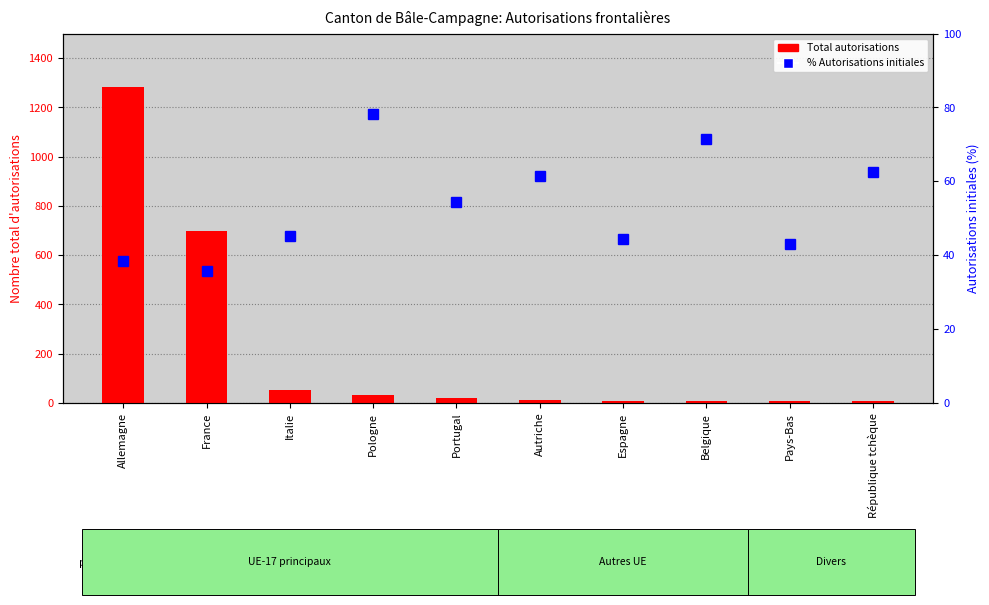

What is the maximum value for % Autorisations initiales?

78.1